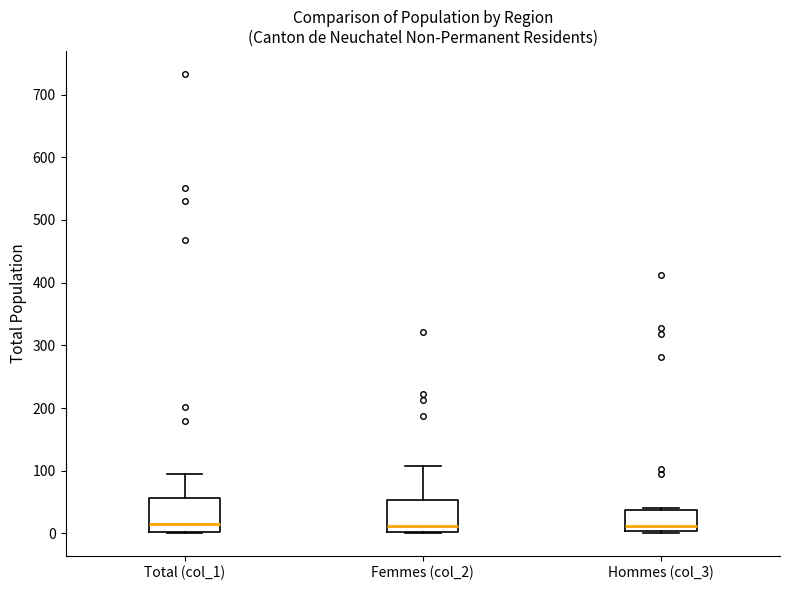

Reading left to right, read every box against the y-axis: the position of its median line, the range the box covers, and the ends of its whiskers. The values are not printed on the chart, so give them approximately, as read against the axis.

Total (col_1): median 10, box 0 to 60, whiskers 0 to 100
Femmes (col_2): median 10, box 0 to 50, whiskers 0 to 110
Hommes (col_3): median 10, box 0 to 40, whiskers 0 to 40